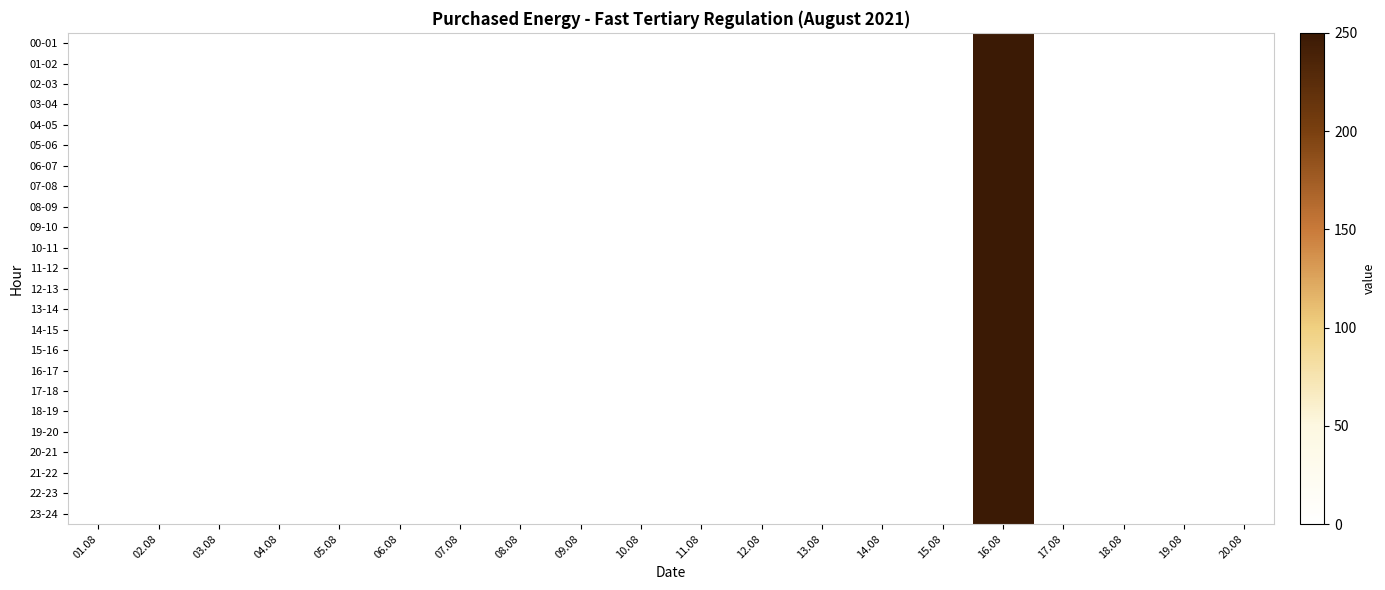

Reading left to right, transcribe all the data shown in this chart.

00-01: 01.08=0	02.08=0	03.08=0	04.08=0	05.08=0	06.08=0	07.08=0	08.08=0	09.08=0	10.08=0	11.08=0	12.08=0	13.08=0	14.08=0	15.08=0	16.08=250	17.08=0	18.08=0	19.08=0	20.08=0
01-02: 01.08=0	02.08=0	03.08=0	04.08=0	05.08=0	06.08=0	07.08=0	08.08=0	09.08=0	10.08=0	11.08=0	12.08=0	13.08=0	14.08=0	15.08=0	16.08=250	17.08=0	18.08=0	19.08=0	20.08=0
02-03: 01.08=0	02.08=0	03.08=0	04.08=0	05.08=0	06.08=0	07.08=0	08.08=0	09.08=0	10.08=0	11.08=0	12.08=0	13.08=0	14.08=0	15.08=0	16.08=250	17.08=0	18.08=0	19.08=0	20.08=0
03-04: 01.08=0	02.08=0	03.08=0	04.08=0	05.08=0	06.08=0	07.08=0	08.08=0	09.08=0	10.08=0	11.08=0	12.08=0	13.08=0	14.08=0	15.08=0	16.08=250	17.08=0	18.08=0	19.08=0	20.08=0
04-05: 01.08=0	02.08=0	03.08=0	04.08=0	05.08=0	06.08=0	07.08=0	08.08=0	09.08=0	10.08=0	11.08=0	12.08=0	13.08=0	14.08=0	15.08=0	16.08=250	17.08=0	18.08=0	19.08=0	20.08=0
05-06: 01.08=0	02.08=0	03.08=0	04.08=0	05.08=0	06.08=0	07.08=0	08.08=0	09.08=0	10.08=0	11.08=0	12.08=0	13.08=0	14.08=0	15.08=0	16.08=250	17.08=0	18.08=0	19.08=0	20.08=0
06-07: 01.08=0	02.08=0	03.08=0	04.08=0	05.08=0	06.08=0	07.08=0	08.08=0	09.08=0	10.08=0	11.08=0	12.08=0	13.08=0	14.08=0	15.08=0	16.08=250	17.08=0	18.08=0	19.08=0	20.08=0
07-08: 01.08=0	02.08=0	03.08=0	04.08=0	05.08=0	06.08=0	07.08=0	08.08=0	09.08=0	10.08=0	11.08=0	12.08=0	13.08=0	14.08=0	15.08=0	16.08=250	17.08=0	18.08=0	19.08=0	20.08=0
08-09: 01.08=0	02.08=0	03.08=0	04.08=0	05.08=0	06.08=0	07.08=0	08.08=0	09.08=0	10.08=0	11.08=0	12.08=0	13.08=0	14.08=0	15.08=0	16.08=250	17.08=0	18.08=0	19.08=0	20.08=0
09-10: 01.08=0	02.08=0	03.08=0	04.08=0	05.08=0	06.08=0	07.08=0	08.08=0	09.08=0	10.08=0	11.08=0	12.08=0	13.08=0	14.08=0	15.08=0	16.08=250	17.08=0	18.08=0	19.08=0	20.08=0
10-11: 01.08=0	02.08=0	03.08=0	04.08=0	05.08=0	06.08=0	07.08=0	08.08=0	09.08=0	10.08=0	11.08=0	12.08=0	13.08=0	14.08=0	15.08=0	16.08=250	17.08=0	18.08=0	19.08=0	20.08=0
11-12: 01.08=0	02.08=0	03.08=0	04.08=0	05.08=0	06.08=0	07.08=0	08.08=0	09.08=0	10.08=0	11.08=0	12.08=0	13.08=0	14.08=0	15.08=0	16.08=250	17.08=0	18.08=0	19.08=0	20.08=0
12-13: 01.08=0	02.08=0	03.08=0	04.08=0	05.08=0	06.08=0	07.08=0	08.08=0	09.08=0	10.08=0	11.08=0	12.08=0	13.08=0	14.08=0	15.08=0	16.08=250	17.08=0	18.08=0	19.08=0	20.08=0
13-14: 01.08=0	02.08=0	03.08=0	04.08=0	05.08=0	06.08=0	07.08=0	08.08=0	09.08=0	10.08=0	11.08=0	12.08=0	13.08=0	14.08=0	15.08=0	16.08=250	17.08=0	18.08=0	19.08=0	20.08=0
14-15: 01.08=0	02.08=0	03.08=0	04.08=0	05.08=0	06.08=0	07.08=0	08.08=0	09.08=0	10.08=0	11.08=0	12.08=0	13.08=0	14.08=0	15.08=0	16.08=250	17.08=0	18.08=0	19.08=0	20.08=0
15-16: 01.08=0	02.08=0	03.08=0	04.08=0	05.08=0	06.08=0	07.08=0	08.08=0	09.08=0	10.08=0	11.08=0	12.08=0	13.08=0	14.08=0	15.08=0	16.08=250	17.08=0	18.08=0	19.08=0	20.08=0
16-17: 01.08=0	02.08=0	03.08=0	04.08=0	05.08=0	06.08=0	07.08=0	08.08=0	09.08=0	10.08=0	11.08=0	12.08=0	13.08=0	14.08=0	15.08=0	16.08=250	17.08=0	18.08=0	19.08=0	20.08=0
17-18: 01.08=0	02.08=0	03.08=0	04.08=0	05.08=0	06.08=0	07.08=0	08.08=0	09.08=0	10.08=0	11.08=0	12.08=0	13.08=0	14.08=0	15.08=0	16.08=250	17.08=0	18.08=0	19.08=0	20.08=0
18-19: 01.08=0	02.08=0	03.08=0	04.08=0	05.08=0	06.08=0	07.08=0	08.08=0	09.08=0	10.08=0	11.08=0	12.08=0	13.08=0	14.08=0	15.08=0	16.08=250	17.08=0	18.08=0	19.08=0	20.08=0
19-20: 01.08=0	02.08=0	03.08=0	04.08=0	05.08=0	06.08=0	07.08=0	08.08=0	09.08=0	10.08=0	11.08=0	12.08=0	13.08=0	14.08=0	15.08=0	16.08=250	17.08=0	18.08=0	19.08=0	20.08=0
20-21: 01.08=0	02.08=0	03.08=0	04.08=0	05.08=0	06.08=0	07.08=0	08.08=0	09.08=0	10.08=0	11.08=0	12.08=0	13.08=0	14.08=0	15.08=0	16.08=250	17.08=0	18.08=0	19.08=0	20.08=0
21-22: 01.08=0	02.08=0	03.08=0	04.08=0	05.08=0	06.08=0	07.08=0	08.08=0	09.08=0	10.08=0	11.08=0	12.08=0	13.08=0	14.08=0	15.08=0	16.08=250	17.08=0	18.08=0	19.08=0	20.08=0
22-23: 01.08=0	02.08=0	03.08=0	04.08=0	05.08=0	06.08=0	07.08=0	08.08=0	09.08=0	10.08=0	11.08=0	12.08=0	13.08=0	14.08=0	15.08=0	16.08=250	17.08=0	18.08=0	19.08=0	20.08=0
23-24: 01.08=0	02.08=0	03.08=0	04.08=0	05.08=0	06.08=0	07.08=0	08.08=0	09.08=0	10.08=0	11.08=0	12.08=0	13.08=0	14.08=0	15.08=0	16.08=250	17.08=0	18.08=0	19.08=0	20.08=0